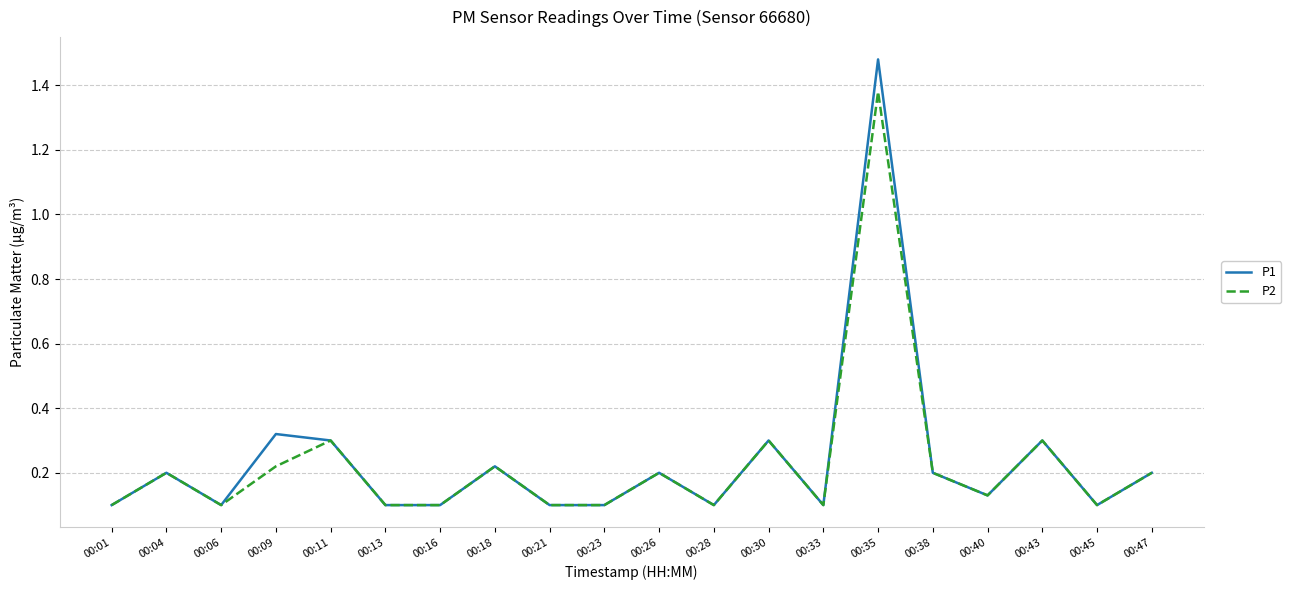

What is the sum of the P2 values at 00:47 and 00:04?

0.4